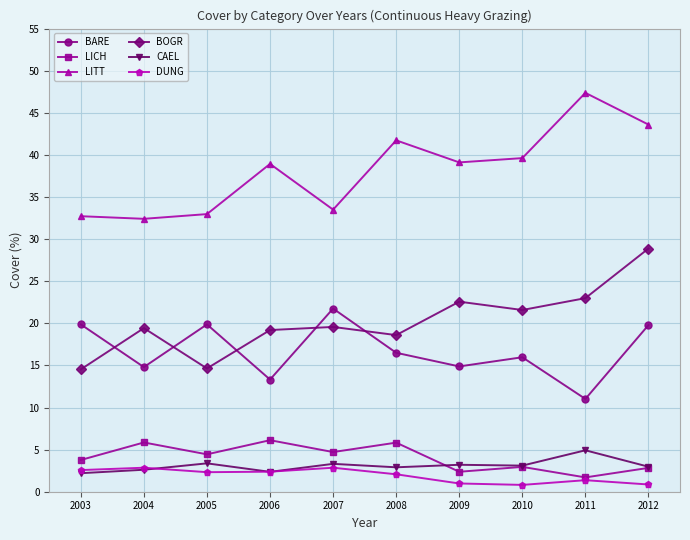

What is the value of the BOGR point at the 3rd from the left?

14.6